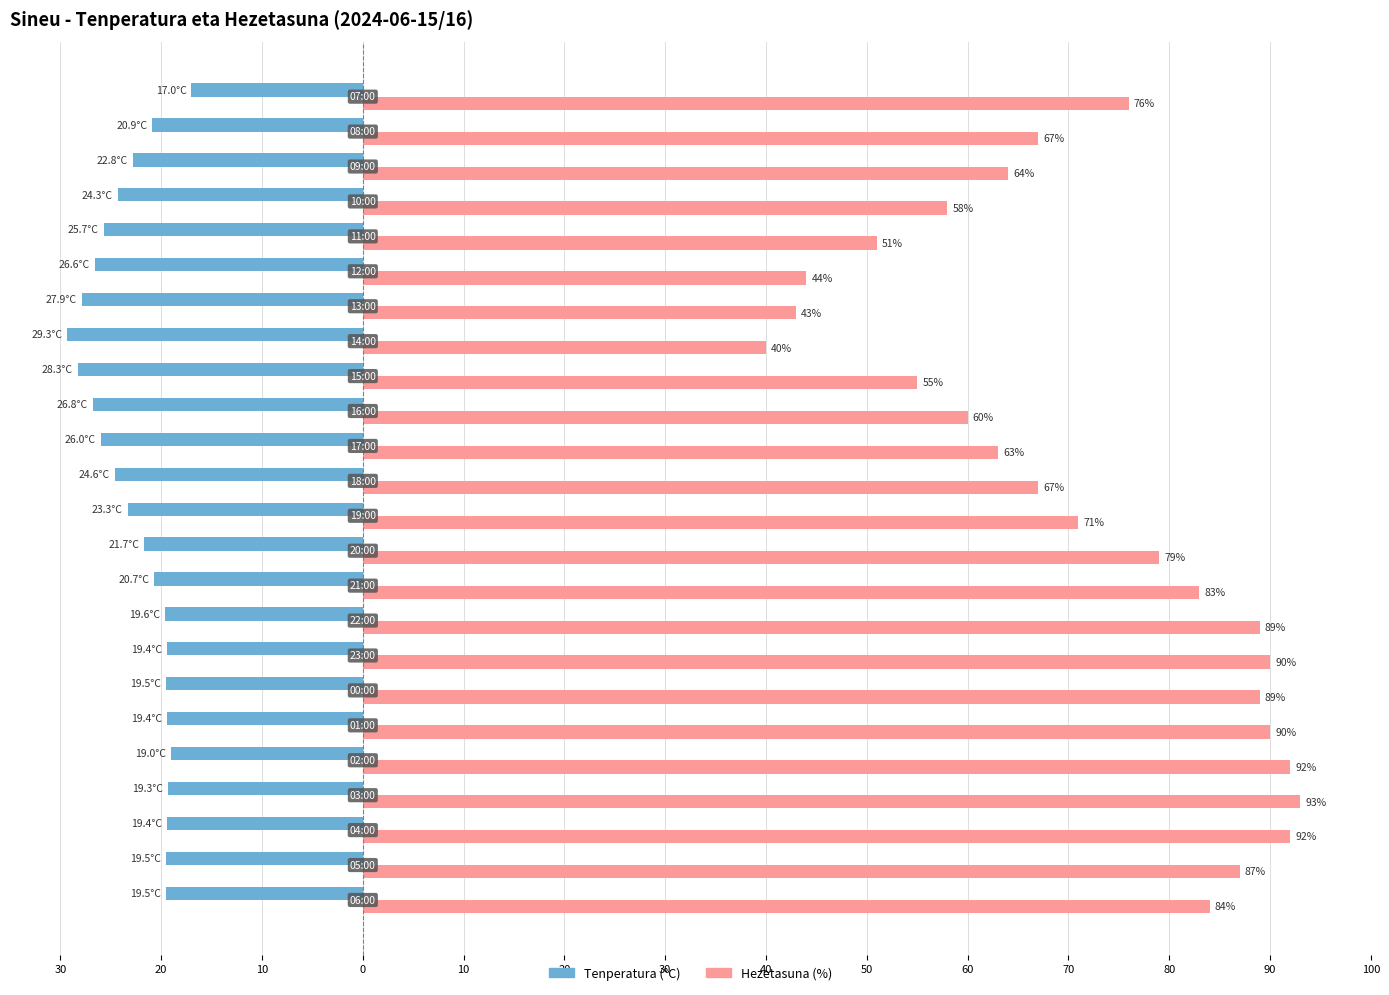

Which series has the widest spread of values?

Hezetasuna (%)